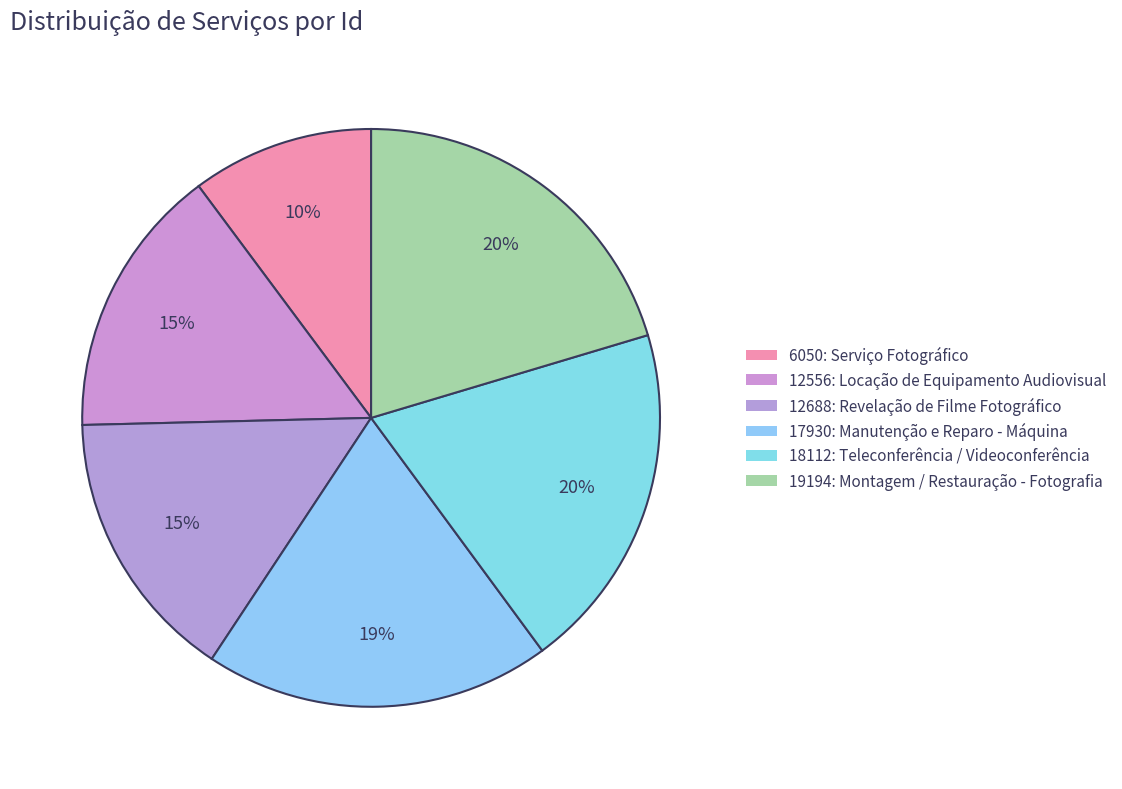

What percentage is the 17930: Manutenção e Reparo - Máquina slice, to the nearest percent?

19%